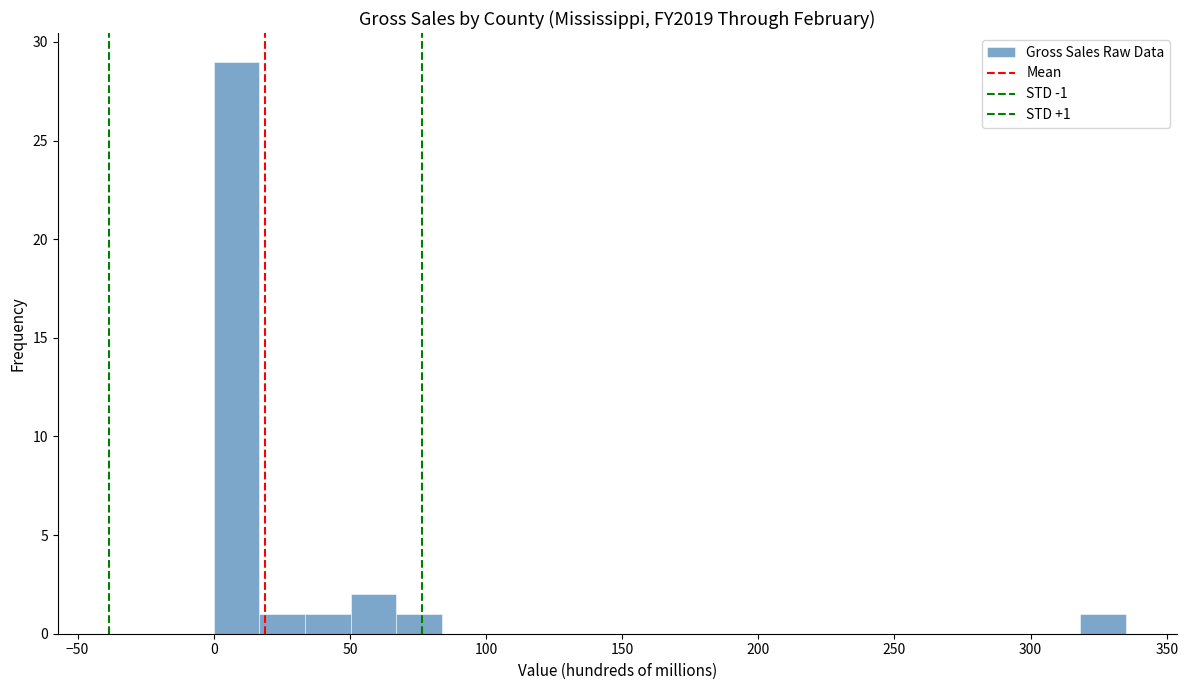

Read against the x-axis, roughly where is the centre of the tallest bar?

10